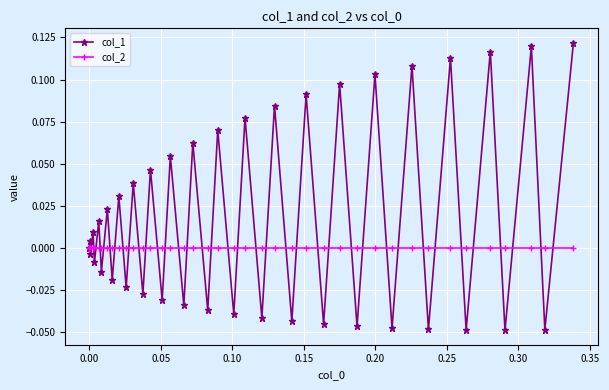

True or false: col_1 has more than 0 points higher than both neighbors.

True